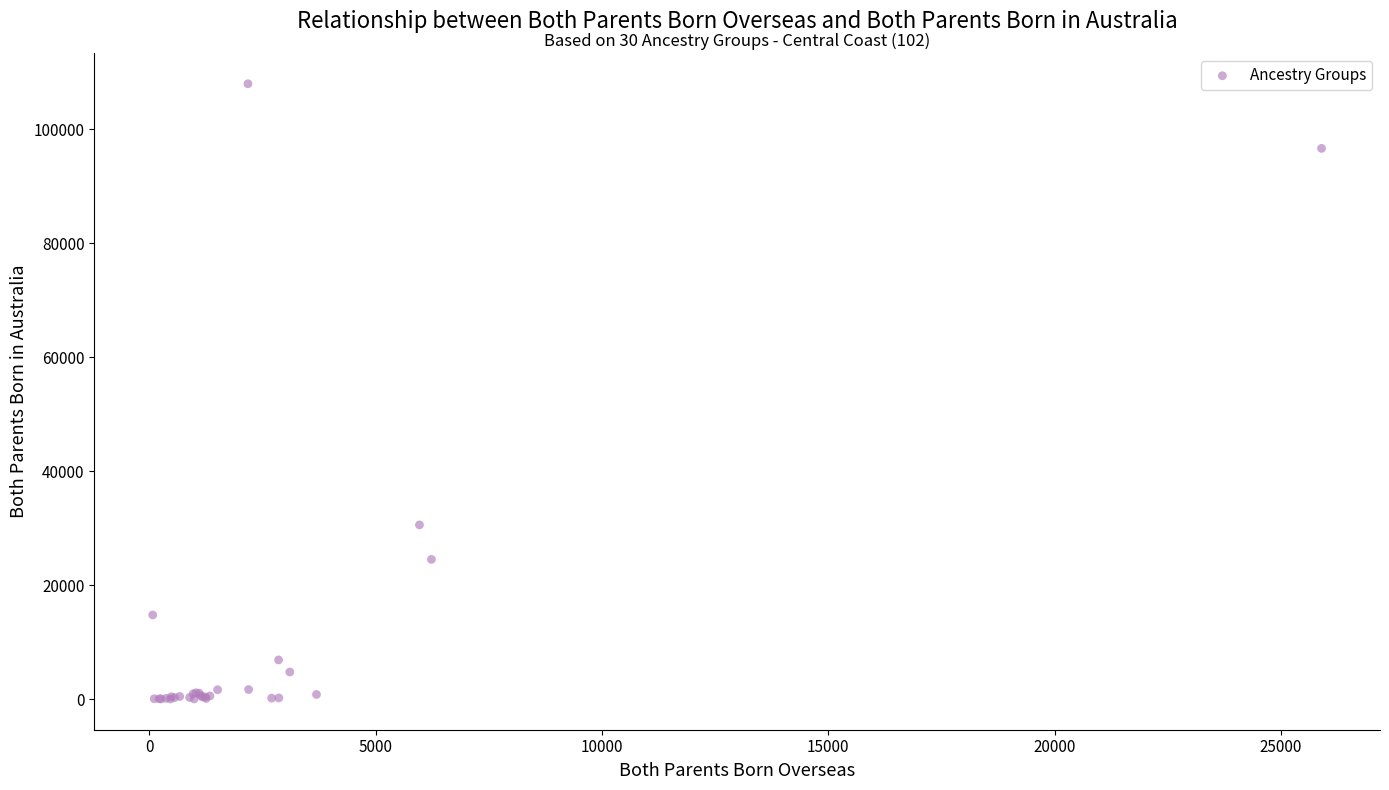

What Y value in the scatter plot is closest to 53995?

30559